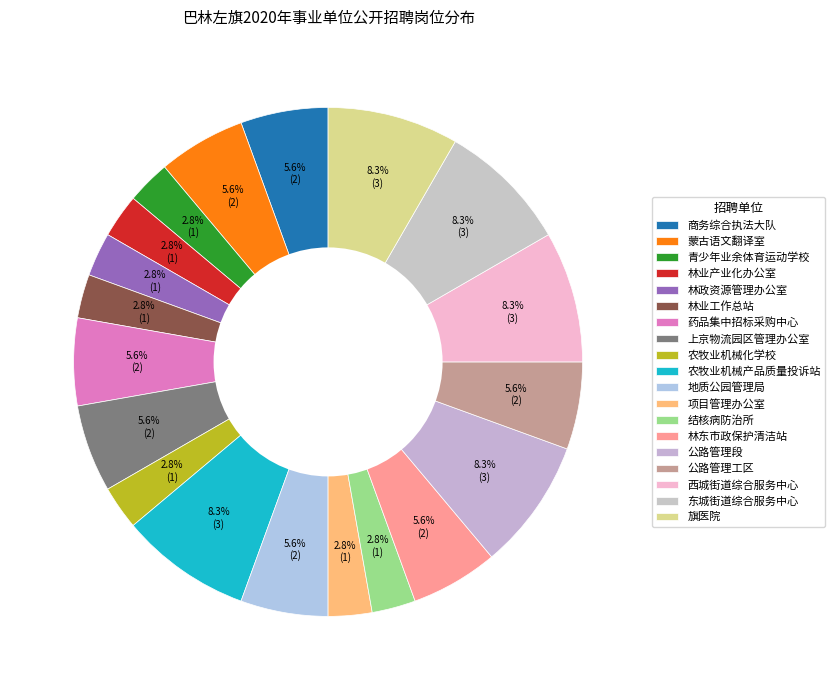

How many segments does this pie chart have?

19